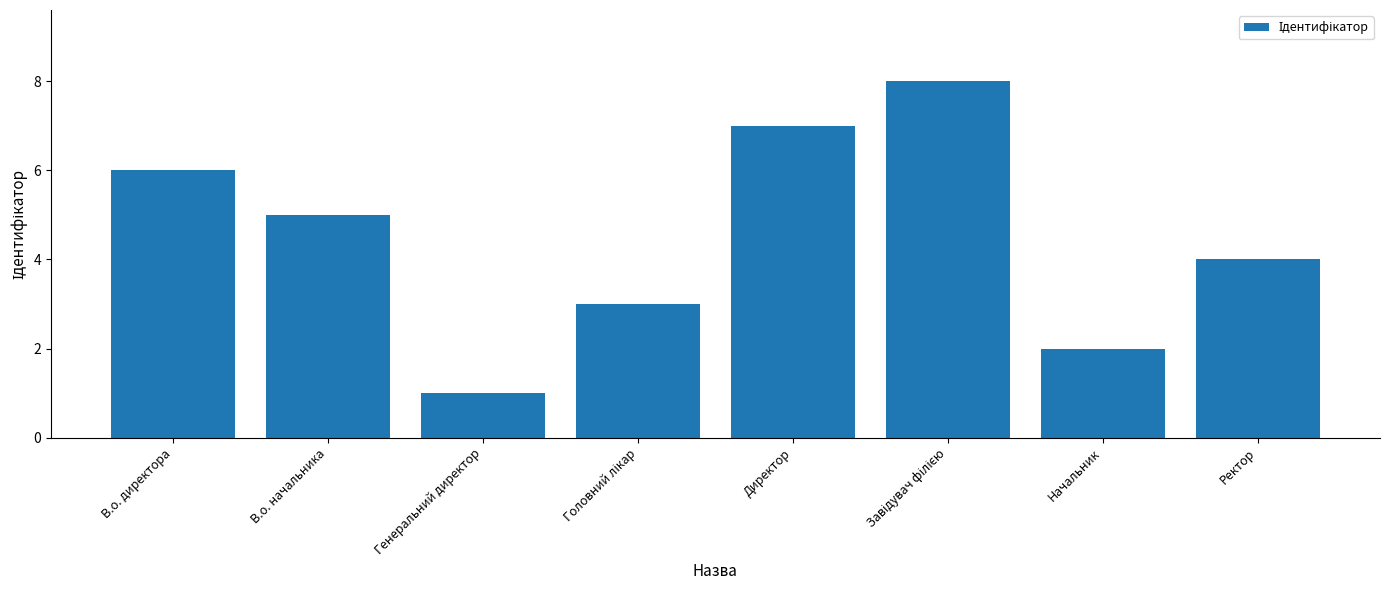

What is the maximum value shown in the chart?

8